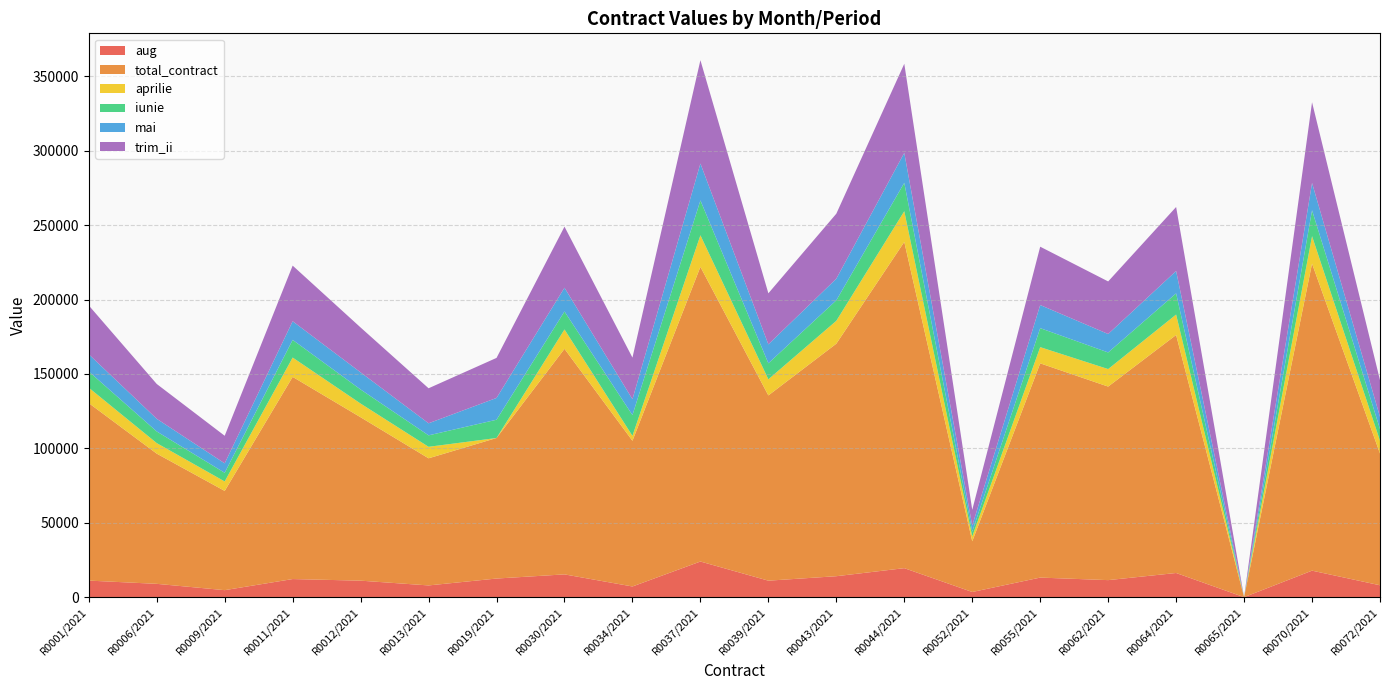

Reading left to right, extract all data points from this chart.

aug: R0001/2021=11131.1	R0006/2021=8951.9	R0009/2021=4705.6	R0011/2021=12166.5	R0012/2021=11086.3	R0013/2021=7884.7	R0019/2021=12514.5	R0030/2021=15307.2	R0034/2021=7177.9	R0037/2021=23946.1	R0039/2021=11082.2	R0043/2021=14083.7	R0044/2021=19490.1	R0052/2021=3477.4	R0055/2021=13153.0	R0062/2021=11448.4	R0064/2021=16241.6	R0065/2021=0.0	R0070/2021=17812.9	R0072/2021=7990.2
total_contract: R0001/2021=119260.9	R0006/2021=87491.4	R0009/2021=66688.2	R0011/2021=135848.9	R0012/2021=109794.1	R0013/2021=85418.5	R0019/2021=94430.3	R0030/2021=151553.5	R0034/2021=97903.2	R0037/2021=197996.8	R0039/2021=124466.4	R0043/2021=156225.3	R0044/2021=219199.8	R0052/2021=34062.0	R0055/2021=143958.5	R0062/2021=130048.1	R0064/2021=159928.3	R0065/2021=0.0	R0070/2021=206325.0	R0072/2021=88518.9
aprilie: R0001/2021=10346.0	R0006/2021=7070.0	R0009/2021=6342.0	R0011/2021=12978.0	R0012/2021=9198.0	R0013/2021=7721.0	R0019/2021=0.0	R0030/2021=13013.0	R0034/2021=3304.0	R0037/2021=21210.0	R0039/2021=10815.0	R0043/2021=15372.0	R0044/2021=20636.0	R0052/2021=3255.0	R0055/2021=10878.0	R0062/2021=11760.0	R0064/2021=13720.0	R0065/2021=0.0	R0070/2021=18413.5	R0072/2021=8582.0
iunie: R0001/2021=10913.0	R0006/2021=7833.0	R0009/2021=5838.0	R0011/2021=11872.0	R0012/2021=9450.0	R0013/2021=7700.0	R0019/2021=12267.5	R0030/2021=12082.0	R0034/2021=13965.0	R0037/2021=23411.5	R0039/2021=10780.0	R0043/2021=13776.0	R0044/2021=19075.0	R0052/2021=3234.0	R0055/2021=12768.0	R0062/2021=11172.0	R0064/2021=14238.0	R0065/2021=0.0	R0070/2021=17395.0	R0072/2021=7826.0
mai: R0001/2021=11550.0	R0006/2021=8498.0	R0009/2021=6342.0	R0011/2021=12526.5	R0012/2021=11508.0	R0013/2021=8106.0	R0019/2021=14640.5	R0030/2021=15953.0	R0034/2021=10668.0	R0037/2021=24808.0	R0039/2021=12712.0	R0043/2021=14532.0	R0044/2021=20132.0	R0052/2021=4074.0	R0055/2021=15540.0	R0062/2021=12390.0	R0064/2021=15036.0	R0065/2021=0.0	R0070/2021=18389.0	R0072/2021=8246.0
trim_ii: R0001/2021=32809.0	R0006/2021=23401.0	R0009/2021=18522.0	R0011/2021=37376.5	R0012/2021=30156.0	R0013/2021=23527.0	R0019/2021=26908.0	R0030/2021=41048.0	R0034/2021=27937.0	R0037/2021=69429.5	R0039/2021=34307.0	R0043/2021=43680.0	R0044/2021=59843.0	R0052/2021=10563.0	R0055/2021=39186.0	R0062/2021=35322.0	R0064/2021=42994.0	R0065/2021=0.0	R0070/2021=54197.5	R0072/2021=24654.0